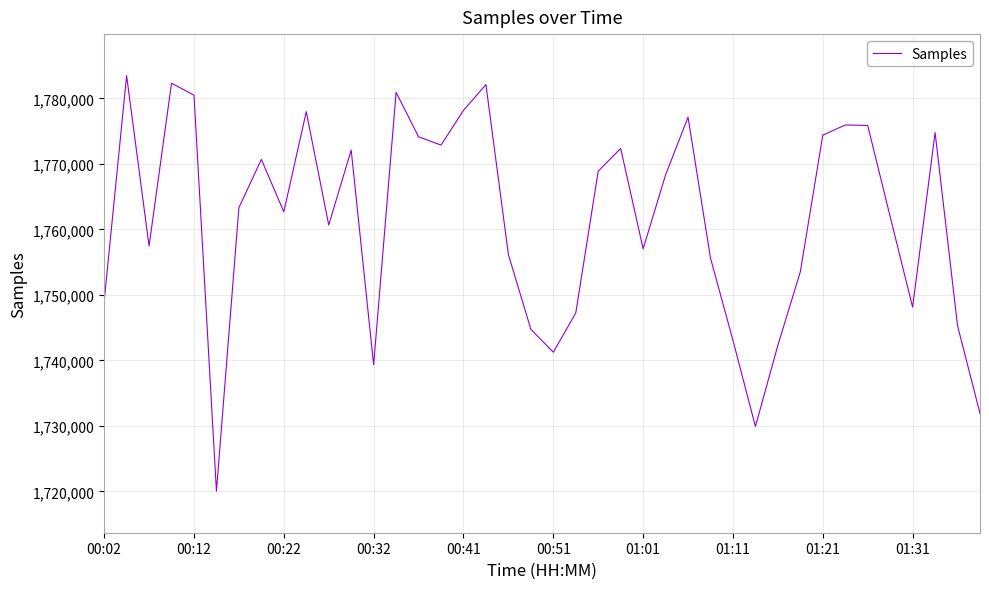

What is the difference between the maximum and minimum values?

63428